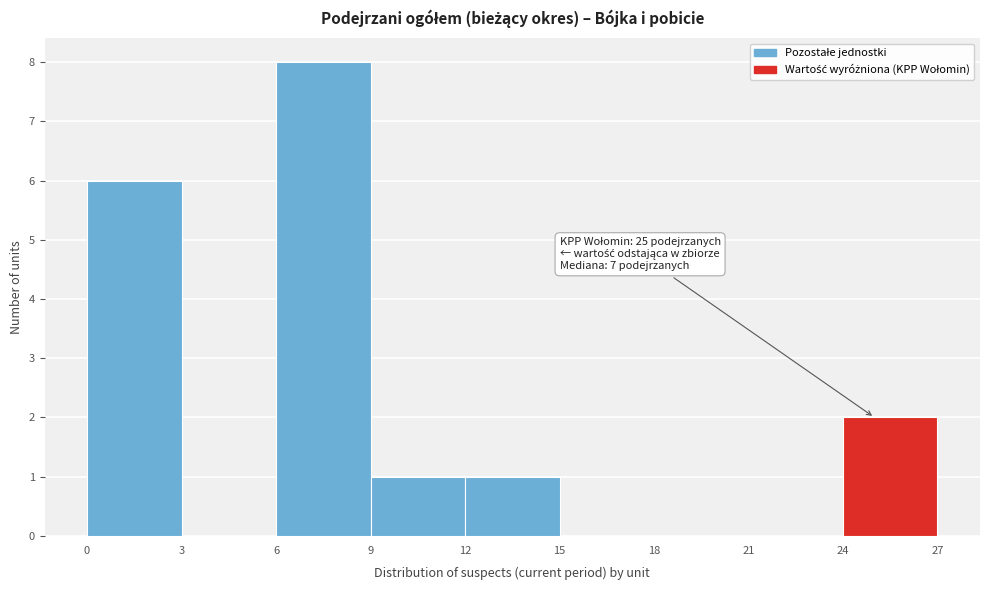

Which range on the x-axis has the tallest bar?

6 to 9